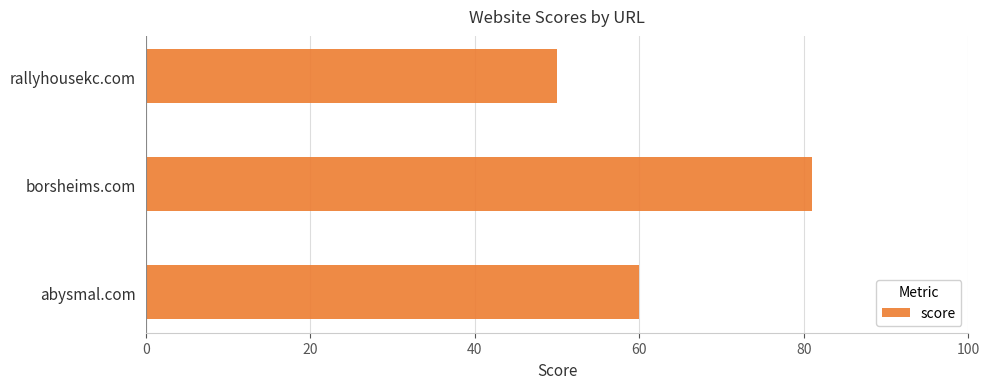

Reading bottom to top, what are all the values shown in this chart?

60	81	50